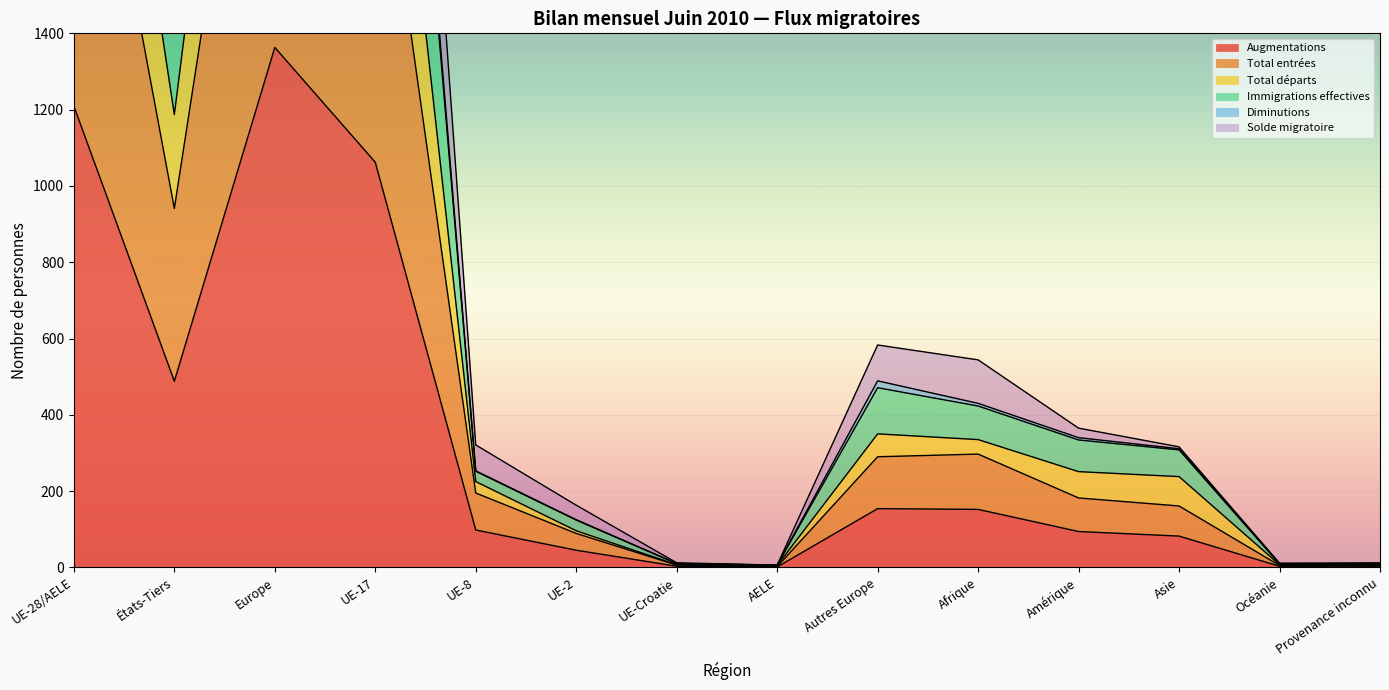

What are all the series names shown in the legend?

Augmentations, Total entrées, Total départs, Immigrations effectives, Diminutions, Solde migratoire